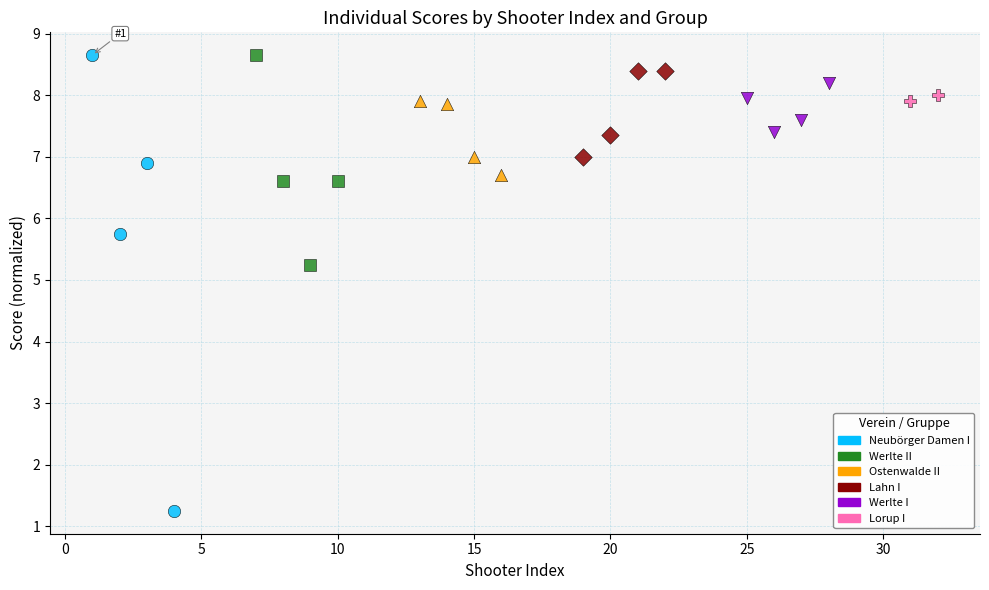

Which series reaches the minimum Y coordinate?

Neubörger Damen I